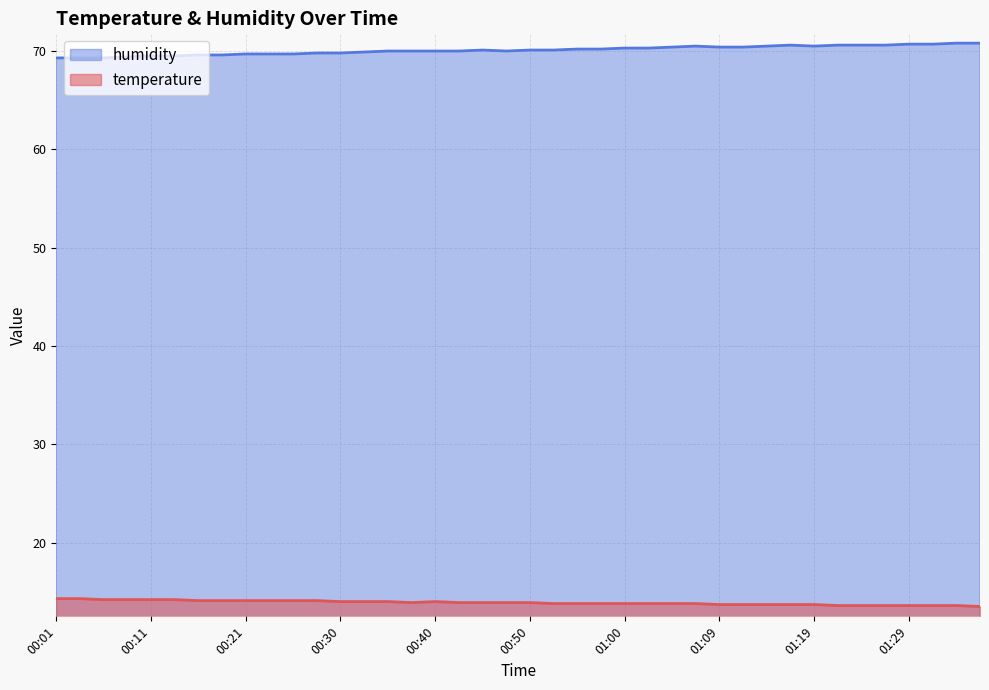

What is the label of the 2nd point from the left?

00:04